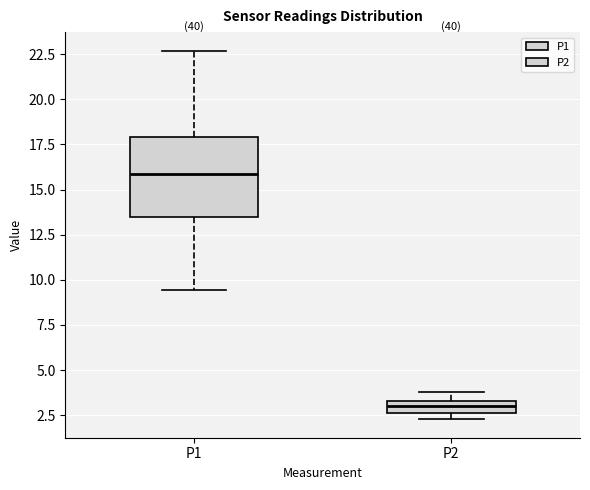

Where does the median line of the box for P1 sit on the y-axis? The values are not printed on the chart, so give them approximately, as read against the axis.

16.0